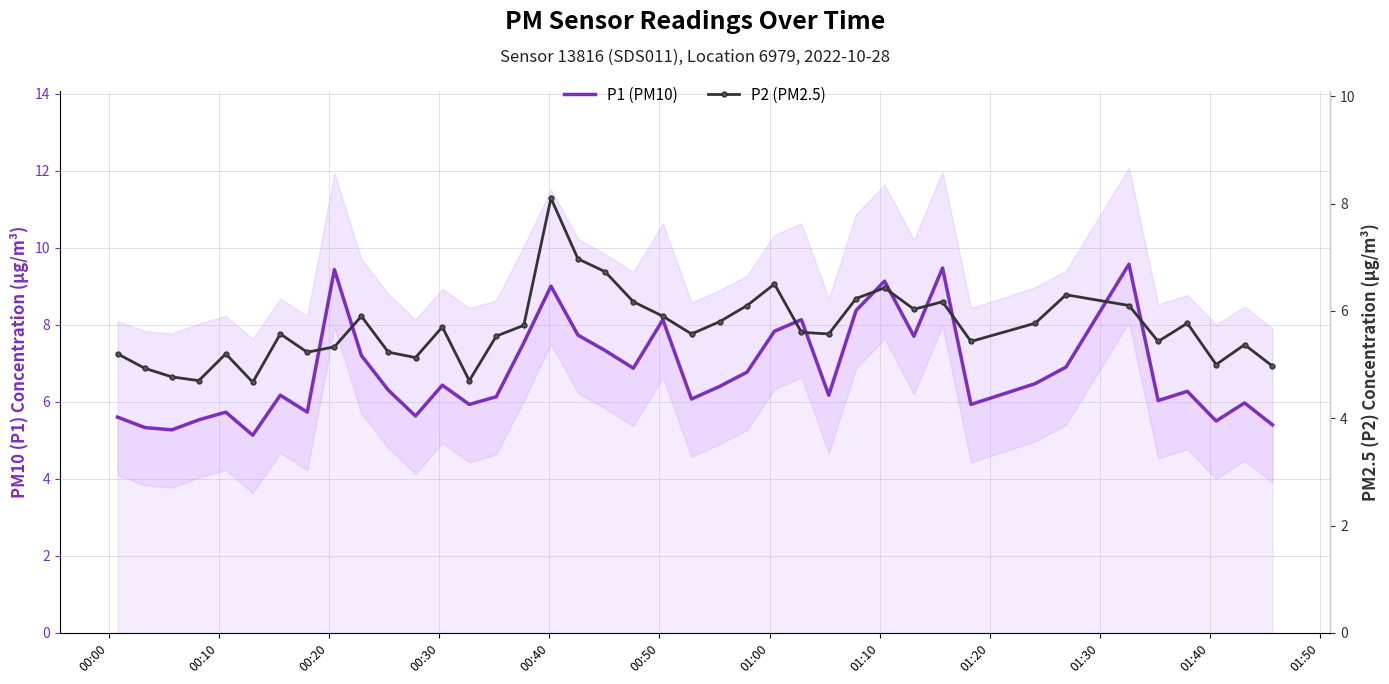

What is the label of the 6th point from the left?

00:50